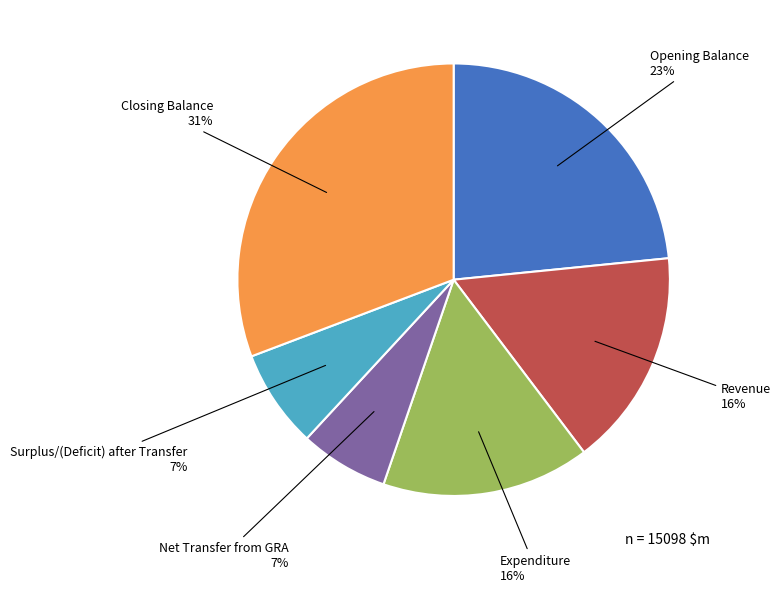

Is there a majority slice in this chart?

No